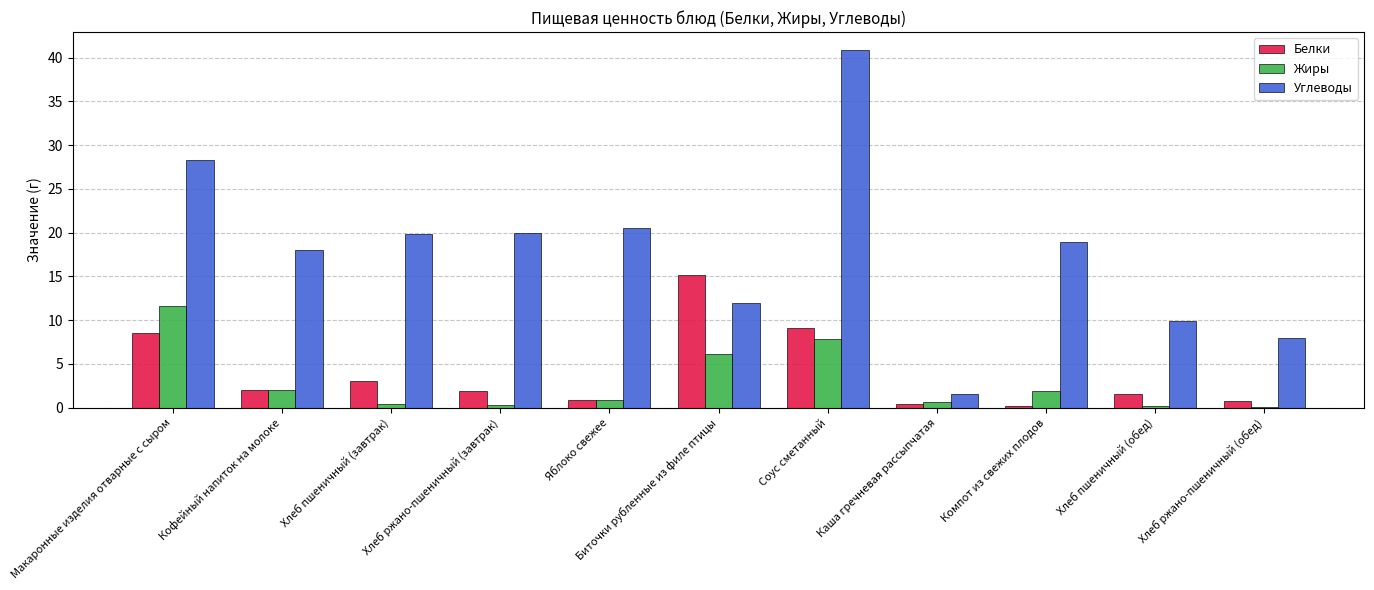

Which series has the largest total across all categories?

Углеводы